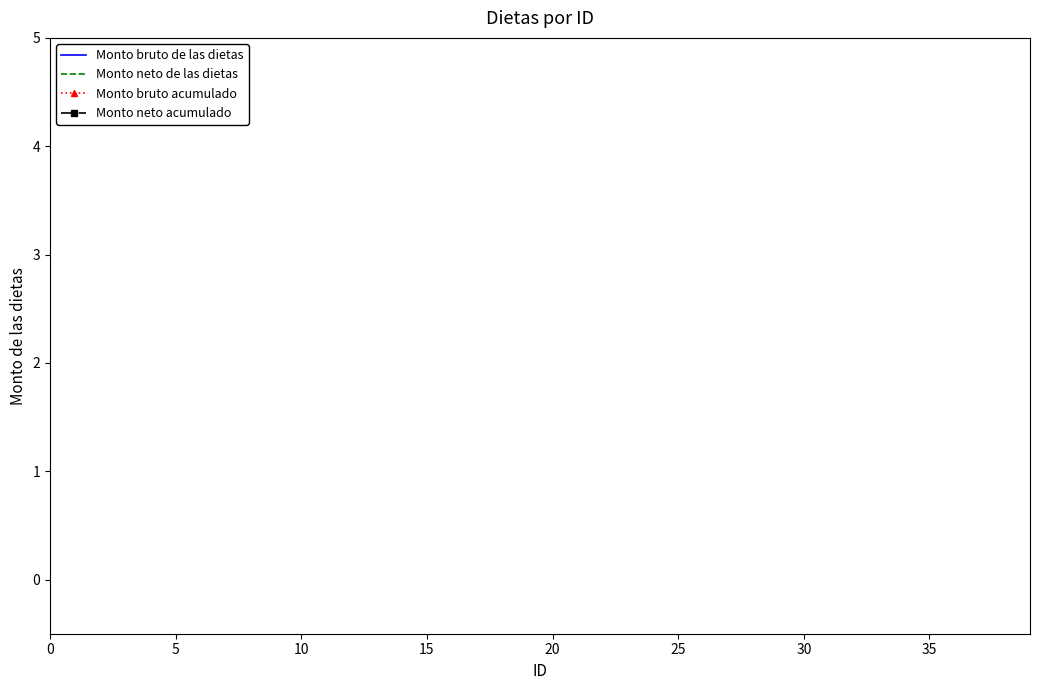

Does the chart have visible grid lines?

No